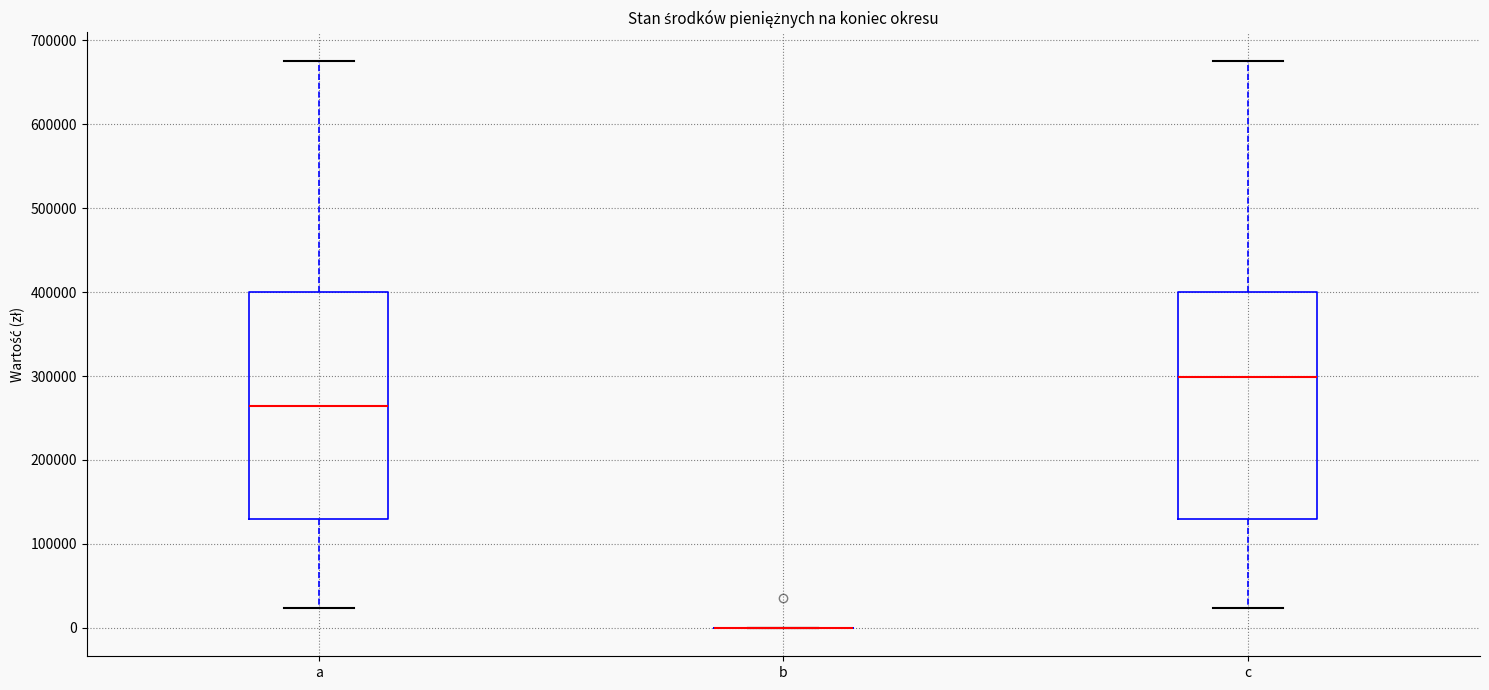

Reading left to right, transcribe this box plot: for each box, give where its median line is, the range the box spans, and where its two whiskers end, as read against the y-axis. The values are not printed on the chart, so give them approximately, as read against the axis.

a: median 260000, box 130000 to 400000, whiskers 20000 to 680000
b: box collapsed to a line at 0, whiskers 0 to 0
c: median 300000, box 130000 to 400000, whiskers 20000 to 680000